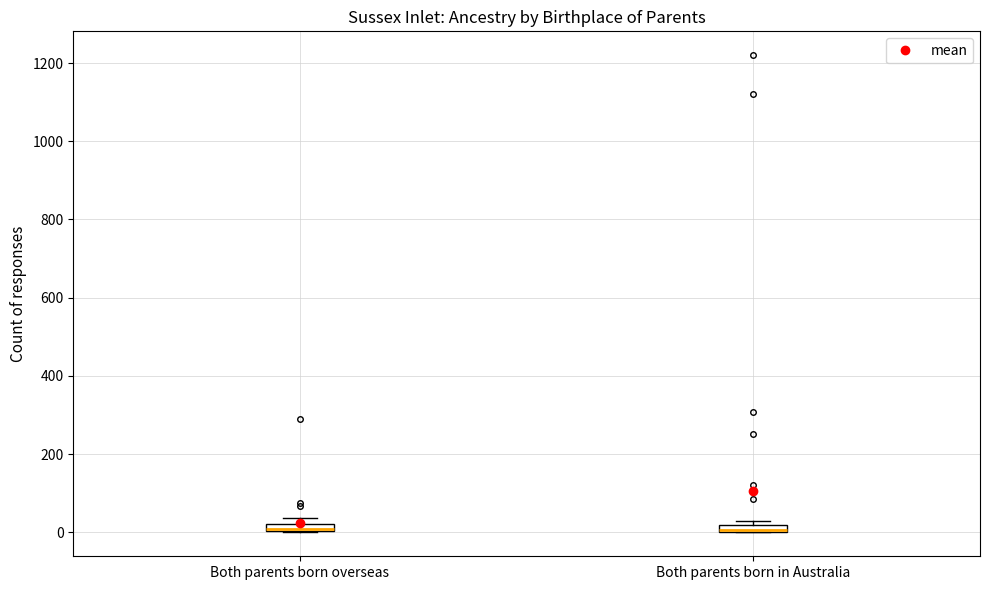

Where is the lower edge of the box for Both parents born in Australia on the y-axis? The values are not printed on the chart, so give them approximately, as read against the axis.

0